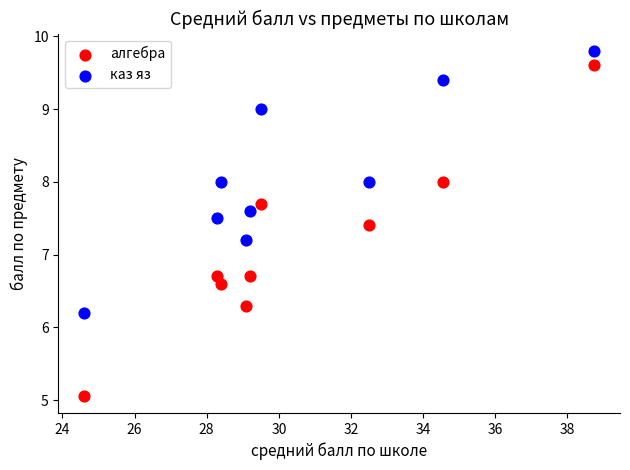

Which series has the widest spread of Y values?

алгебра